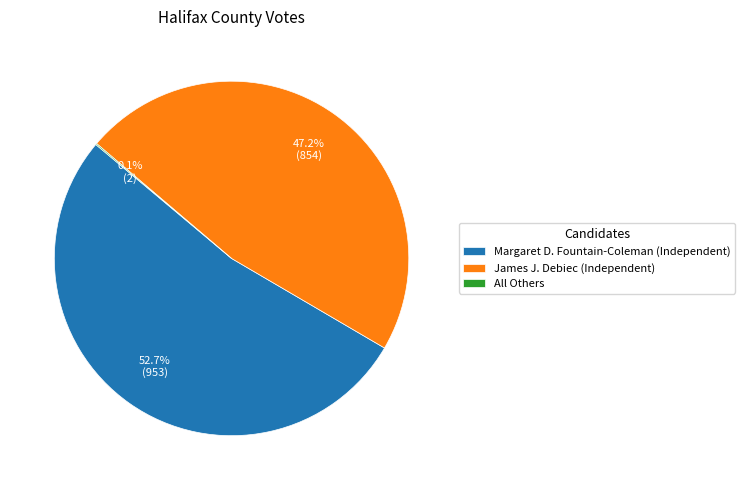

Is Margaret D. Fountain-Coleman the majority of the pie?

Yes